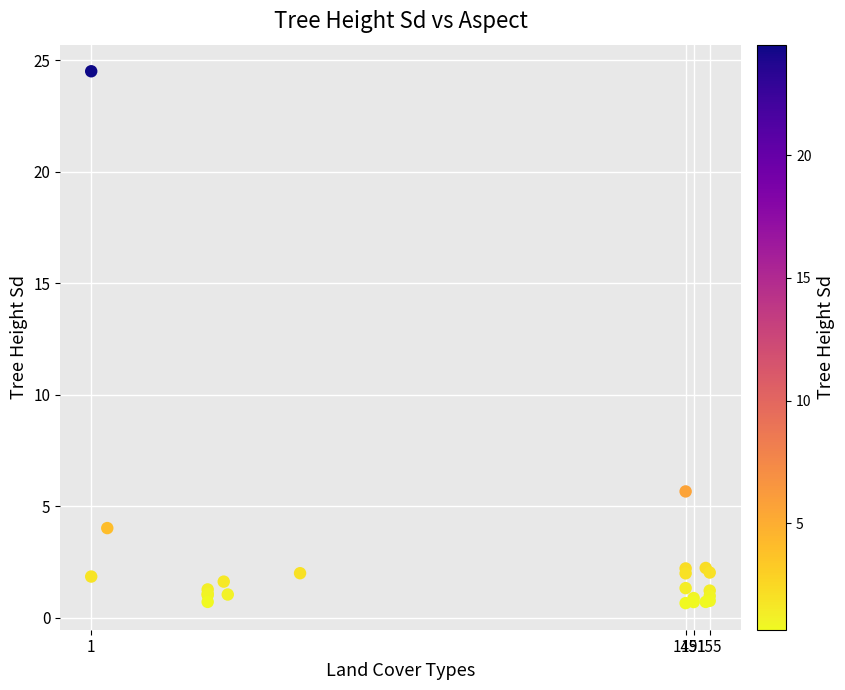

What Y value in the scatter plot is closest to 12?

5.7